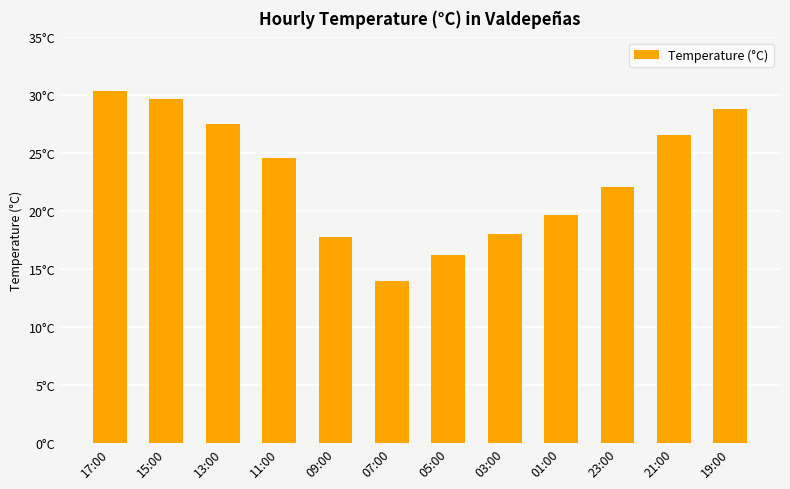

Does the chart contain any negative values?

No